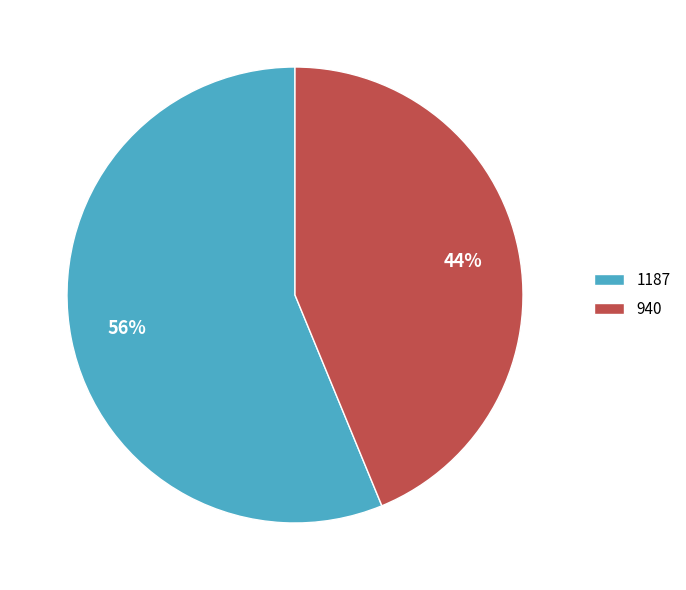

Which category has the biggest portion of the pie?

1187